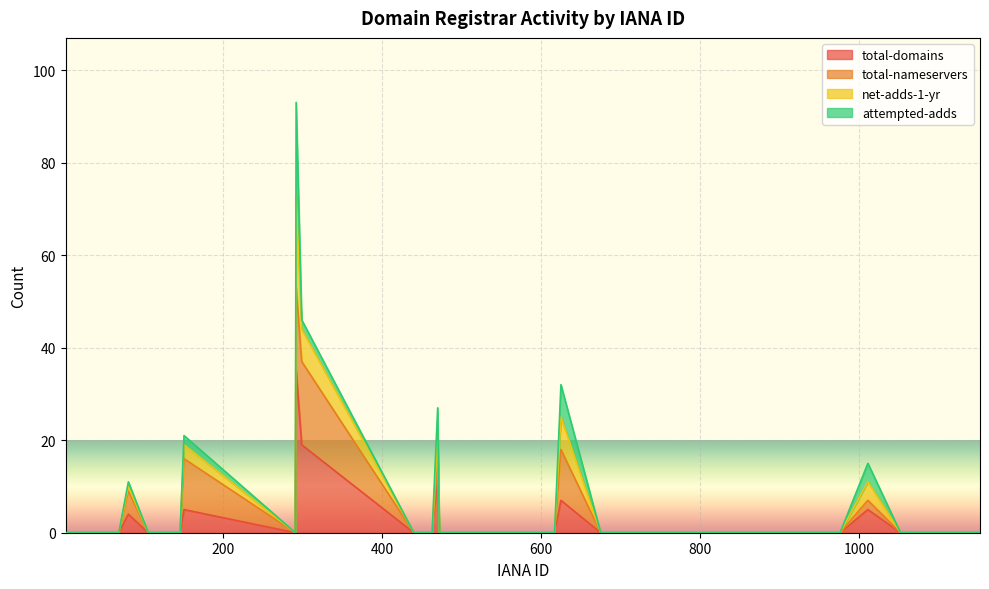

What is the average value of the total-domains series?

2